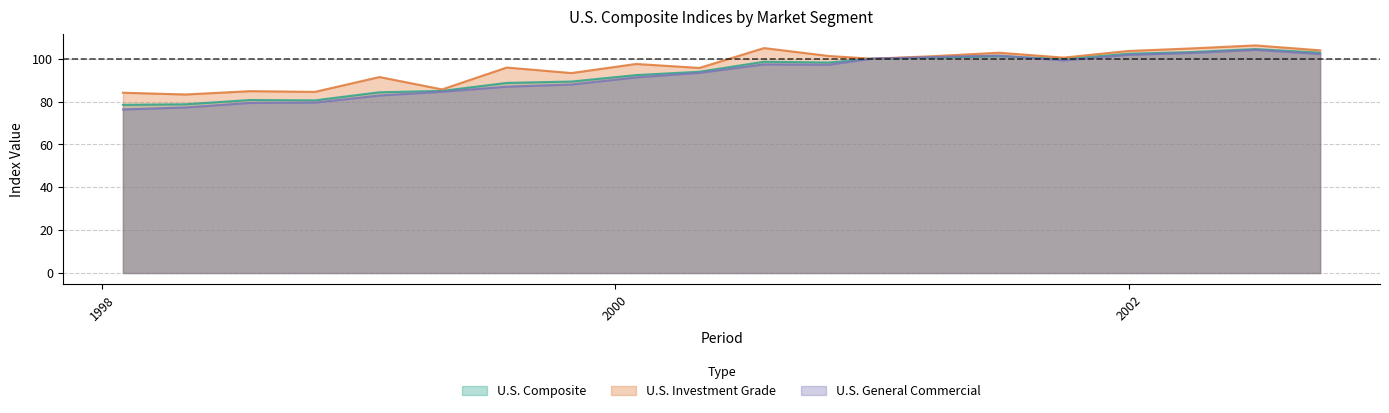

At which label is U.S. Composite closest to 91?

2000-01-31